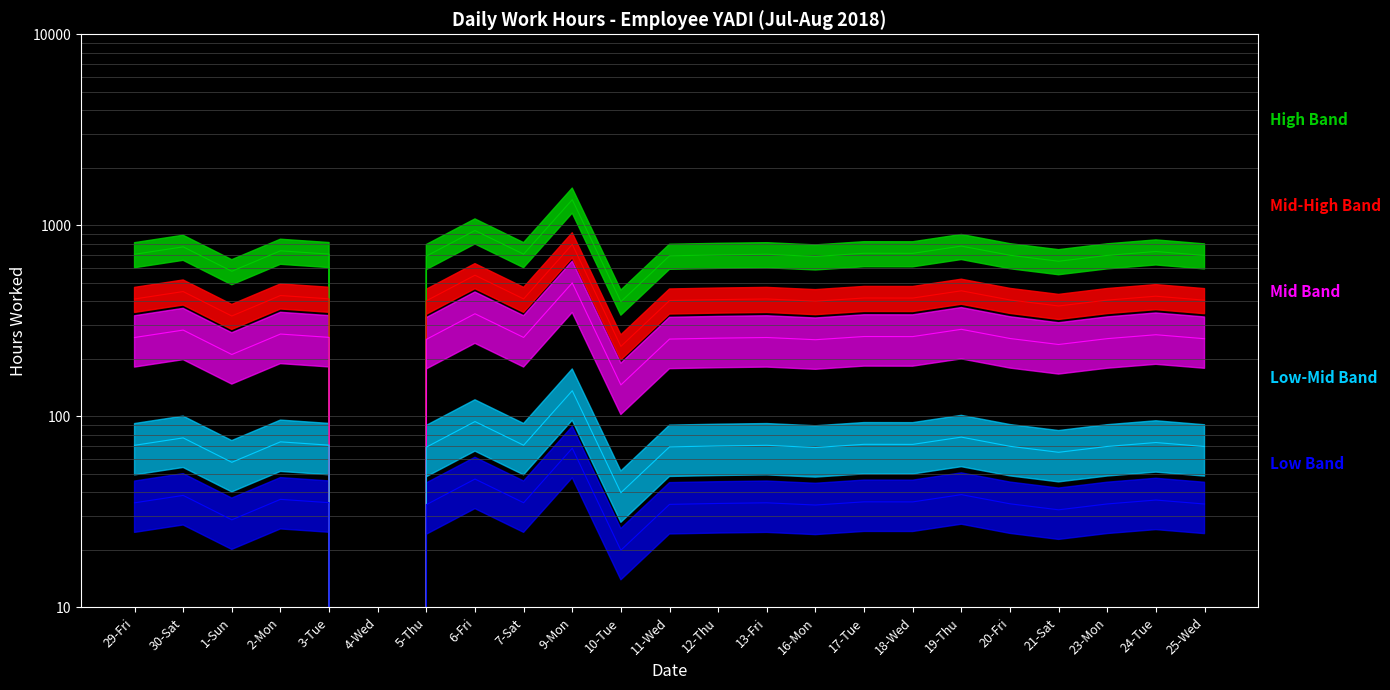

True or false: Low-Mid Band and High Band cross at least once.

False